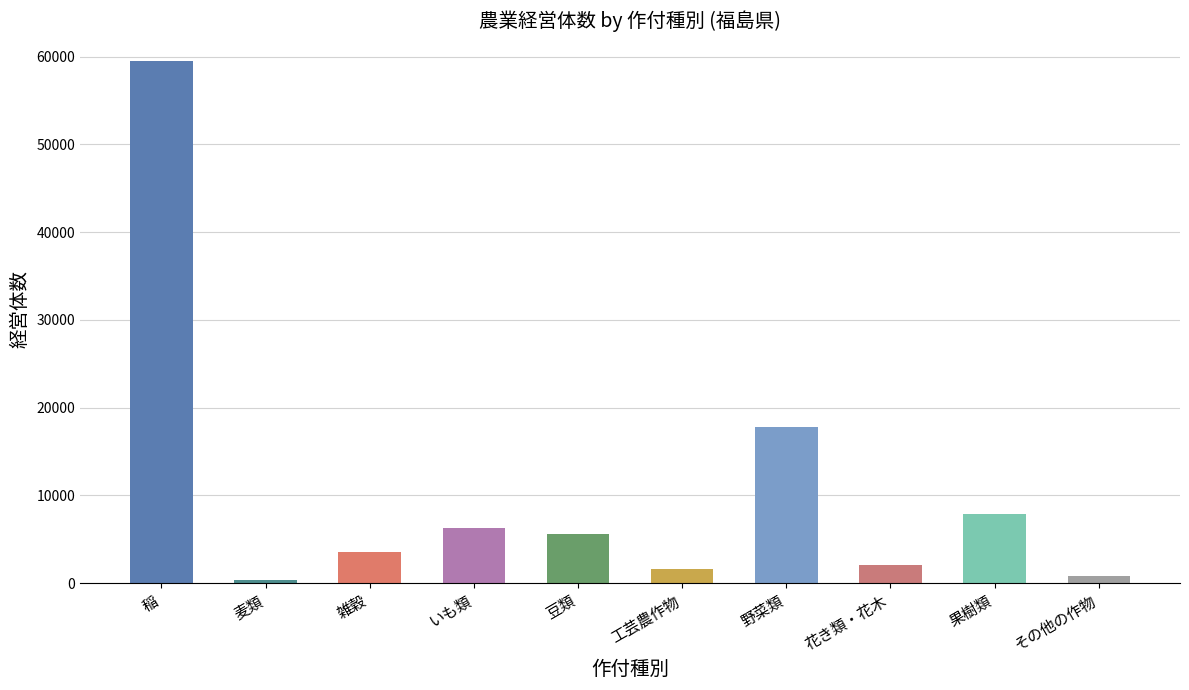

Reading right to left, list all the values displayed in this chart.

831	7905	2118	17803	1676	5572	6316	3536	362	59498